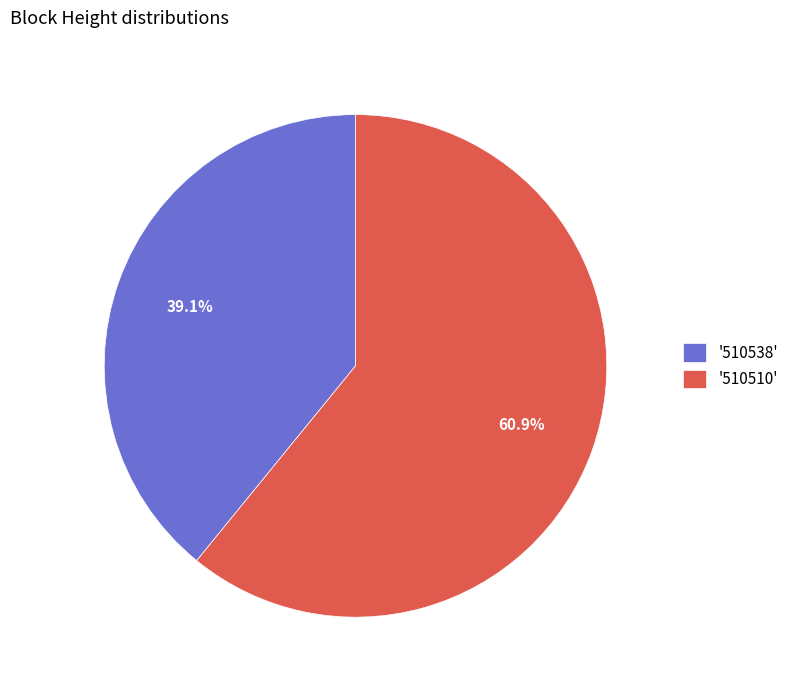

Rank the categories by value from highest to lowest.

'510510', '510538'